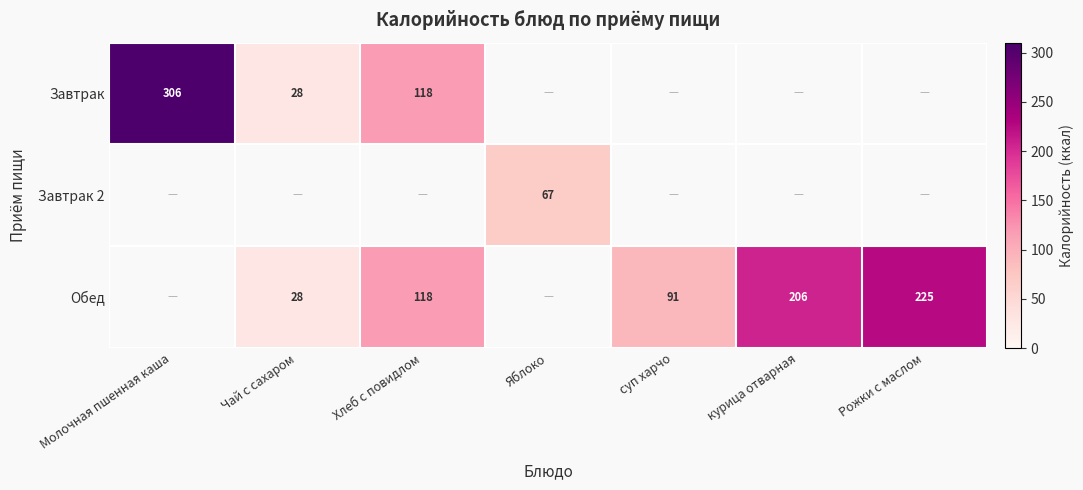

Which label corresponds to the smallest value in the chart?

Чай с сахаром